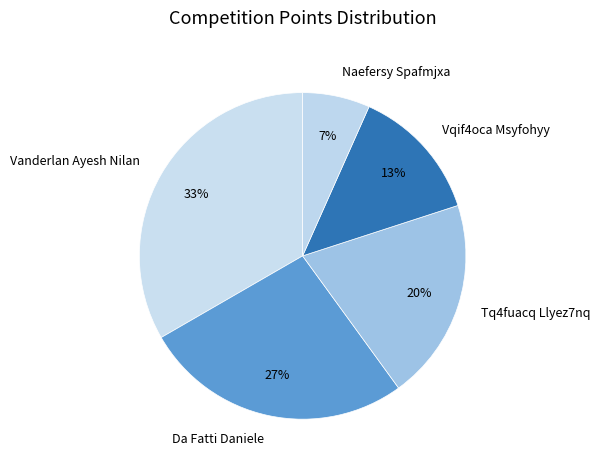

The Vqif4oca Msyfohyy slice represents 26% of the pie. True or false?

False